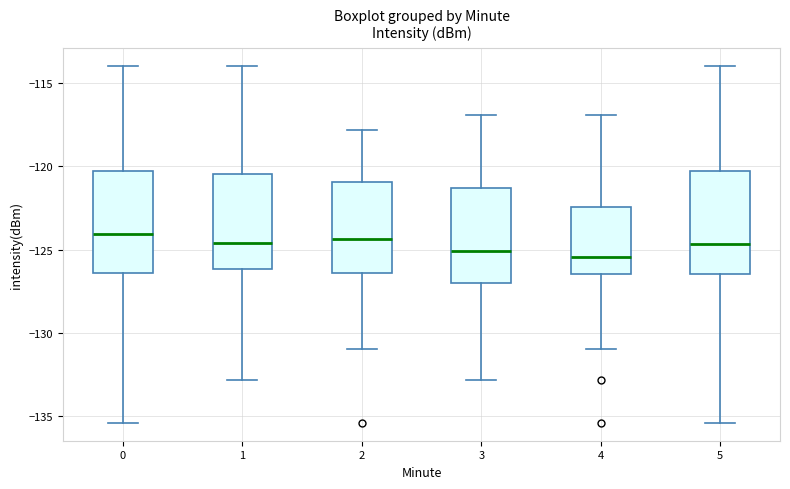

Where does the lower whisker of the box at x = 3 end on the y-axis? The values are not printed on the chart, so give them approximately, as read against the axis.

-133.0